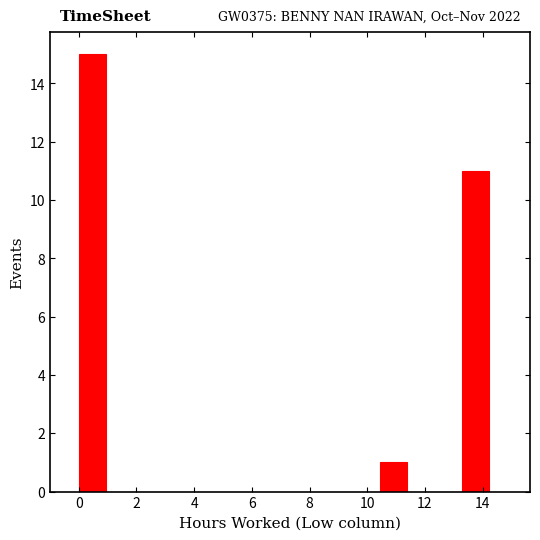

Over which range of the x-axis is the bar tallest?

0.0 to 1.0